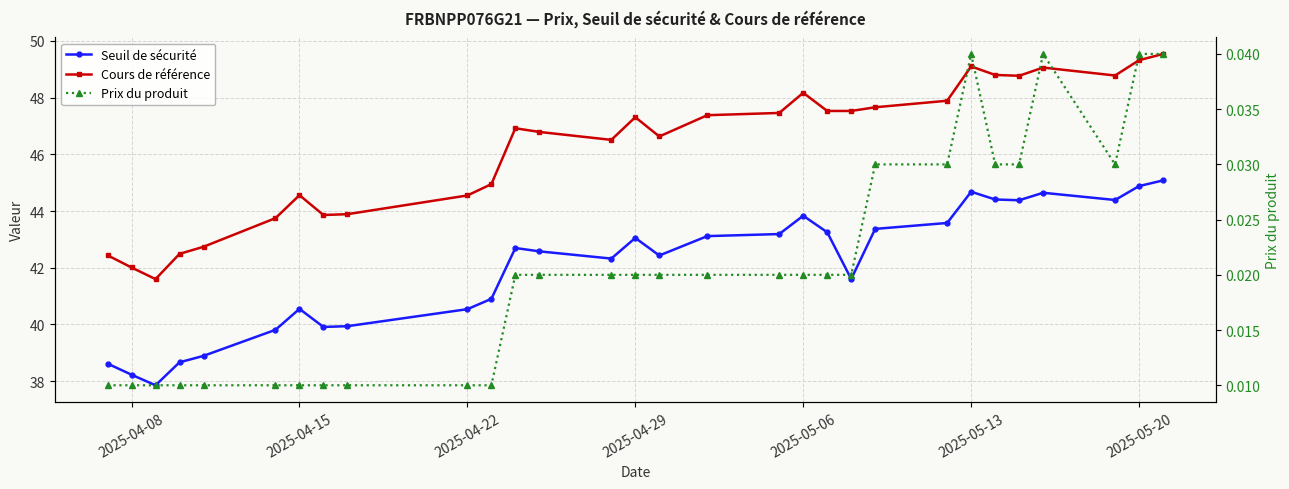

The value of Seuil de sécurité at 2025-05-13 is 44.7. True or false?

True